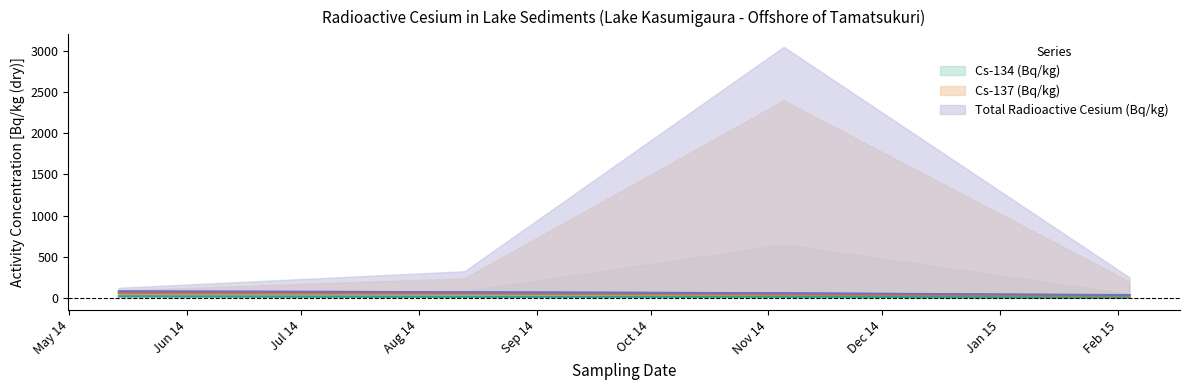

At how many categories does at least one series exceed 53?

3